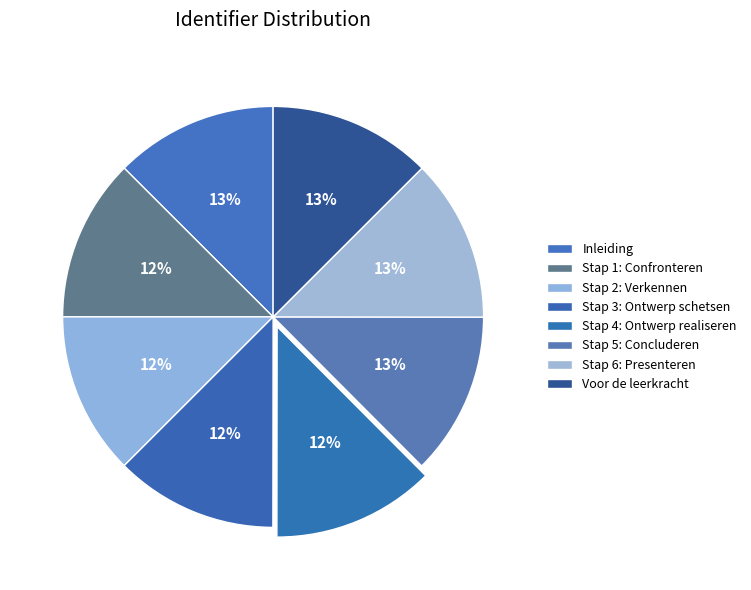

To the nearest percent, what percentage of the pie is Inleiding?

13%